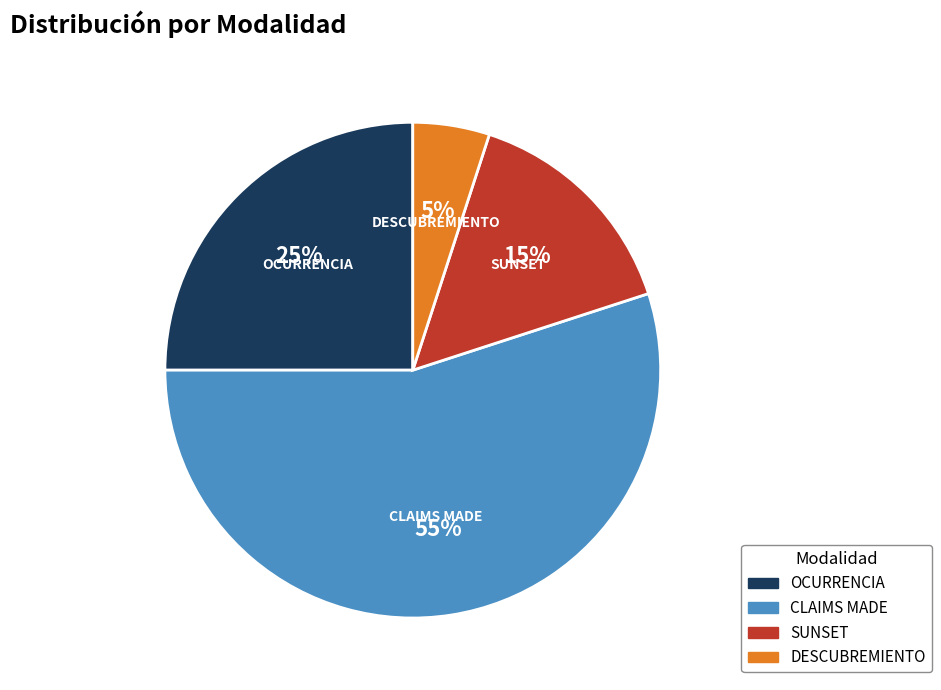

To the nearest percent, what is the difference between the CLAIMS MADE and DESCUBREMIENTO slice percentages?

50%